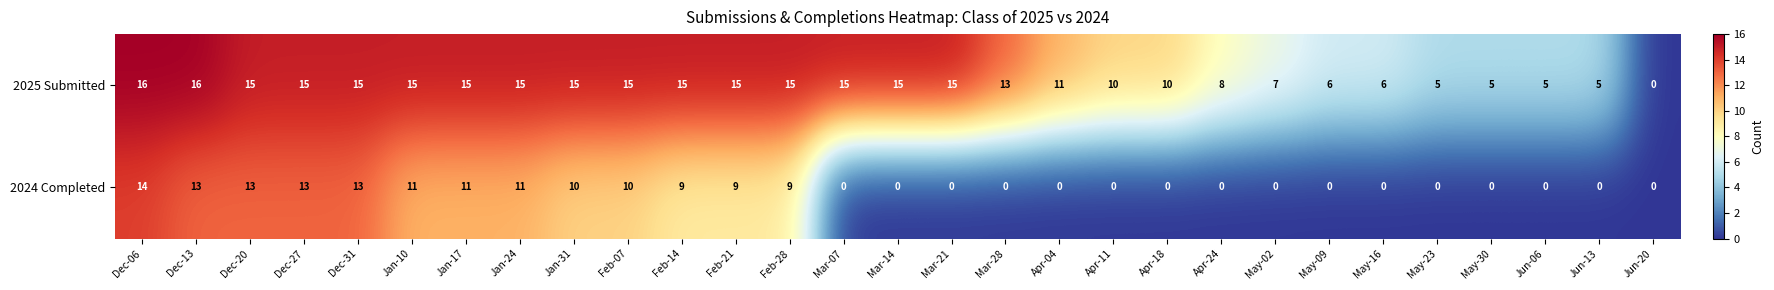

True or false: 2025 Submitted has a value of 1 at Jun-13.

False